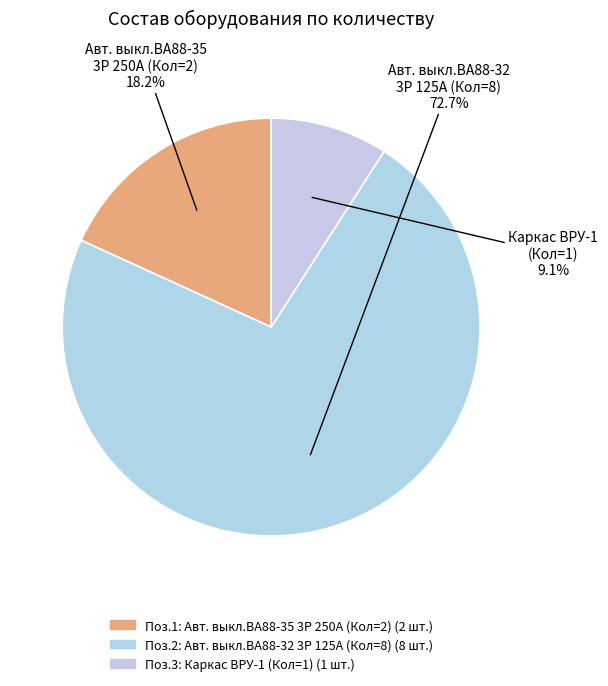

To the nearest percent, what is the average slice percentage?

33%